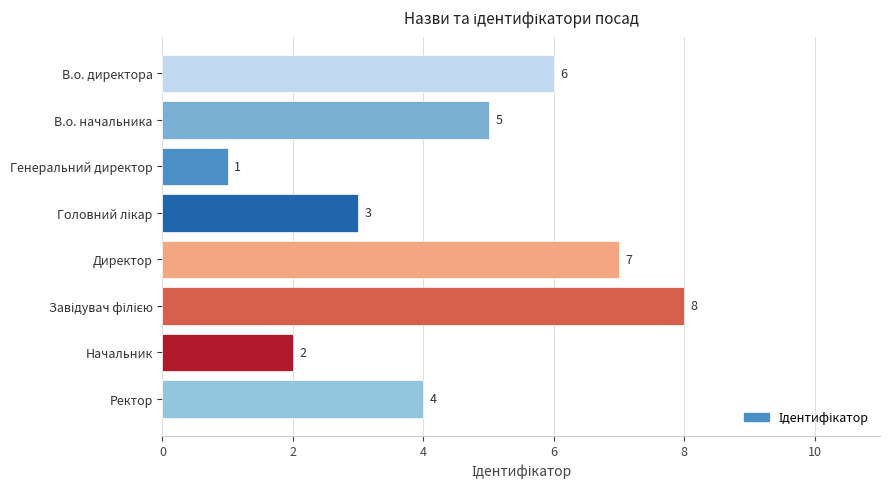

Reading top to bottom, list all the values displayed in this chart.

6	5	1	3	7	8	2	4